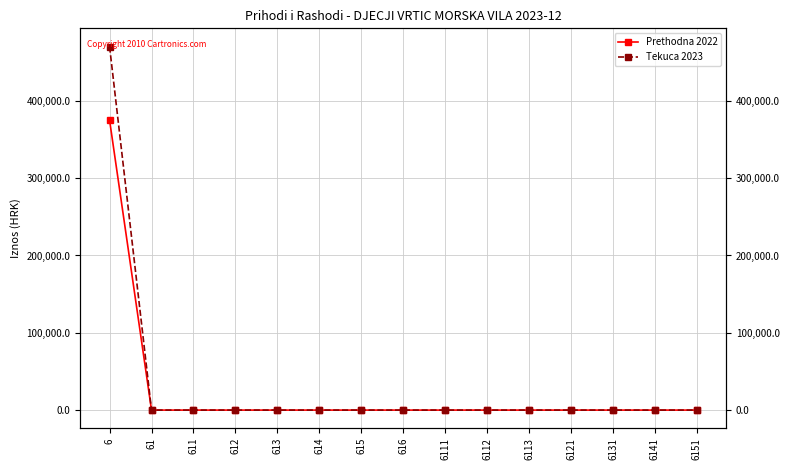

What is the difference between the Prethodna 2022 values at 615 and 6?

375066.4